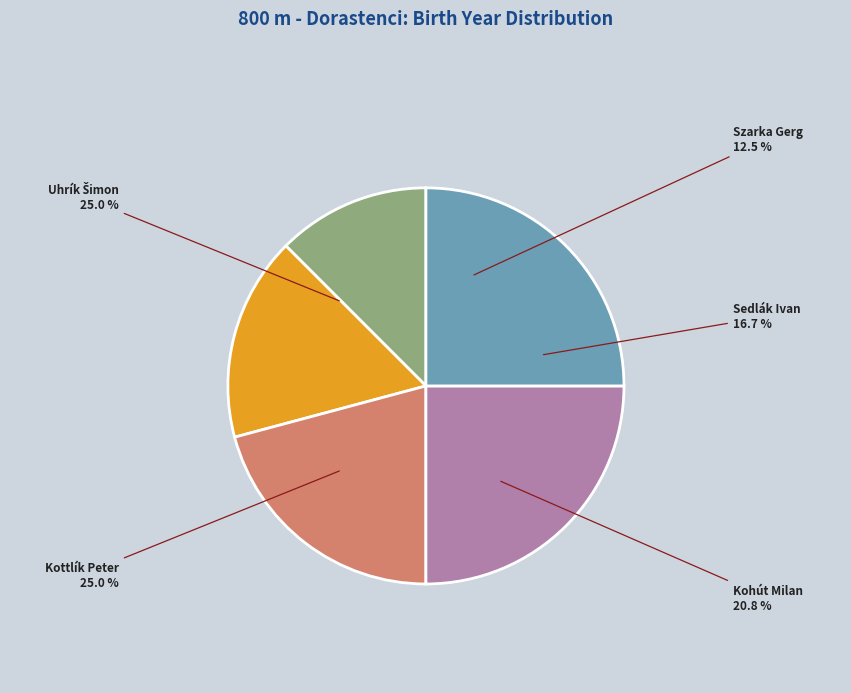

The Kottlík Peter slice represents 25% of the pie. True or false?

True